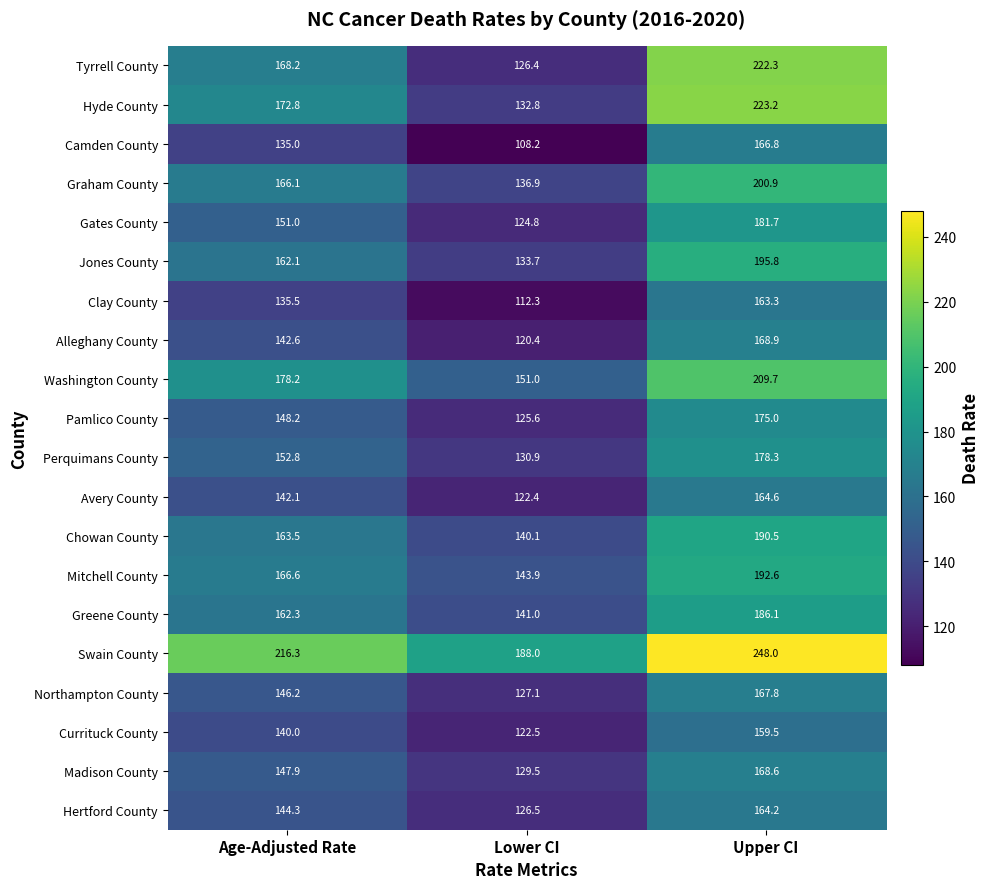

Which series has the largest range (max minus min)?

Tyrrell County